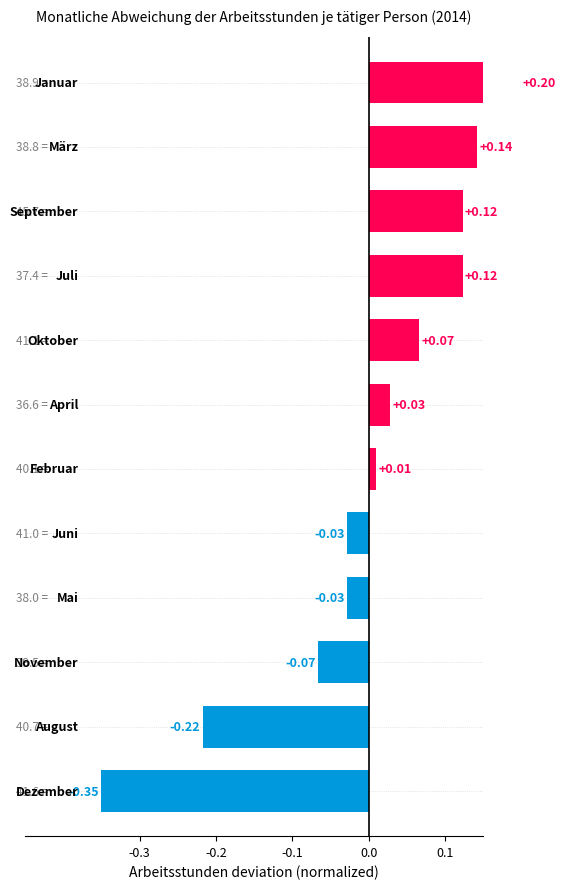

The chart shows a value of 0.1 at 0.0. True or false?

True